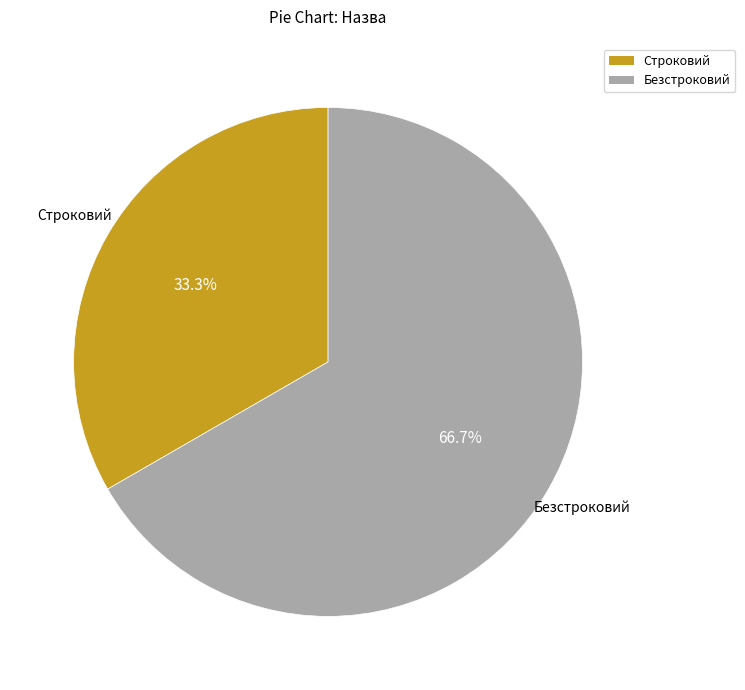

To the nearest percent, what is the average slice percentage?

50%